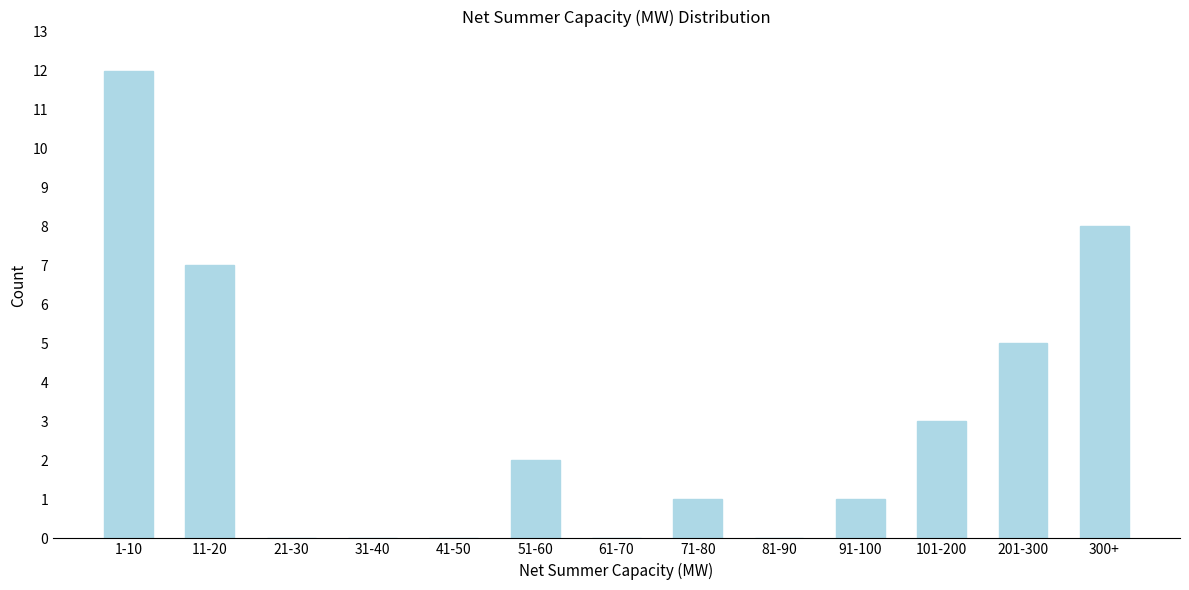

Reading left to right, list all the values displayed in this chart.

1-10=12	11-20=7	21-30=0	31-40=0	41-50=0	51-60=2	61-70=0	71-80=1	81-90=0	91-100=1	101-200=3	201-300=5	300+=8